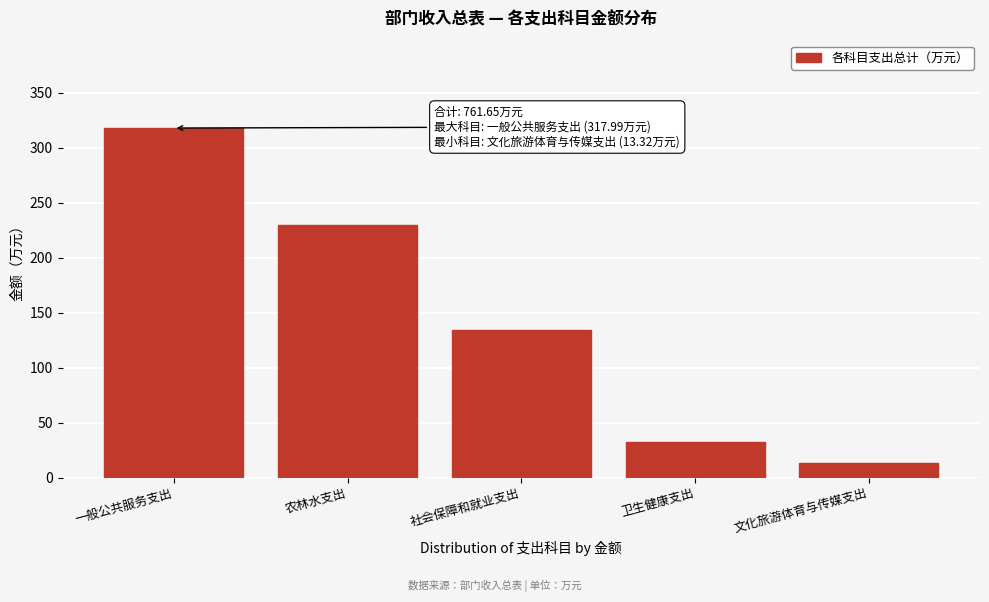

Reading left to right, what are all the values shown in this chart?

318.0	229.9	133.9	32.4	13.3